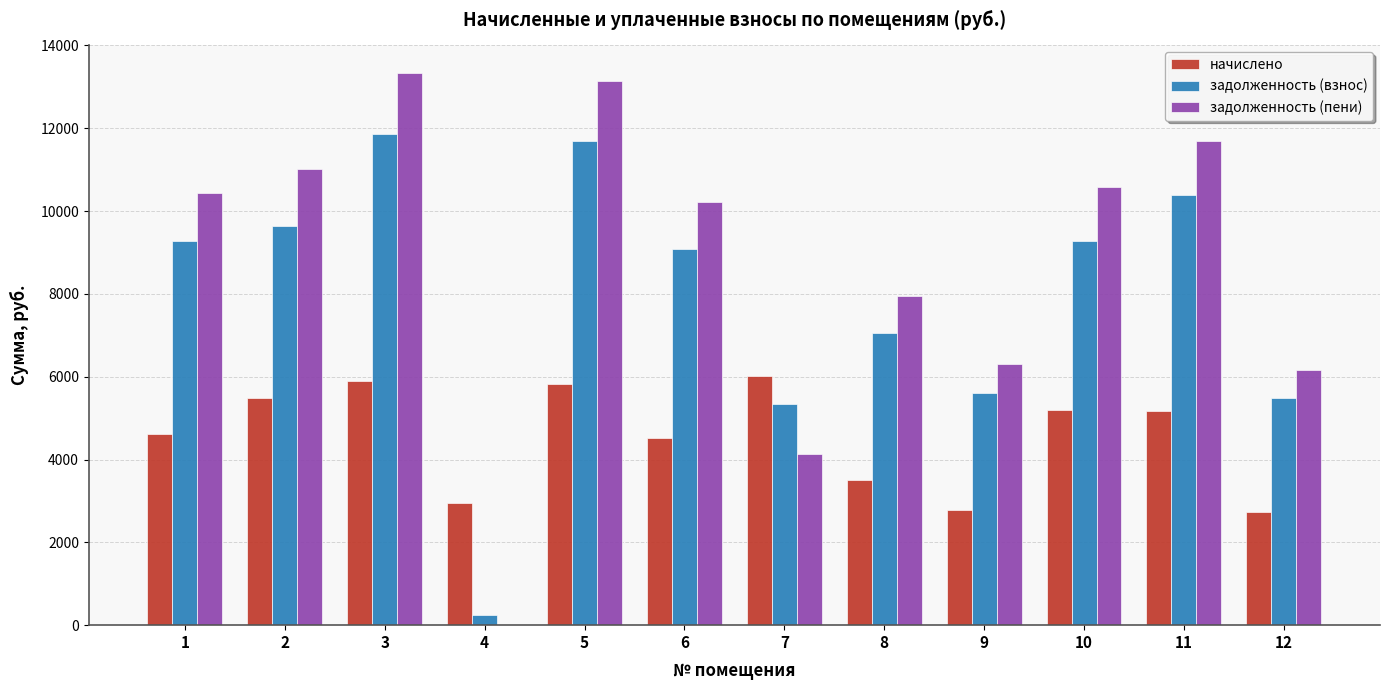

What is the greatest value displayed?

13335.1